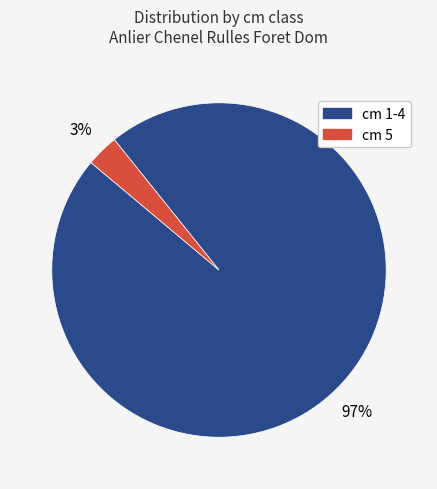

Is there any slice that represents more than half of the pie?

Yes